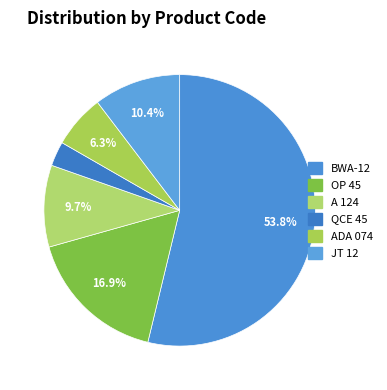

What is the smallest slice in the pie chart?

QCE 45